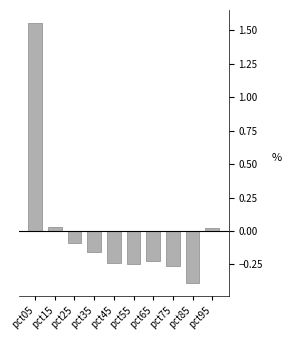

Which label corresponds to the largest value in the chart?

pct05